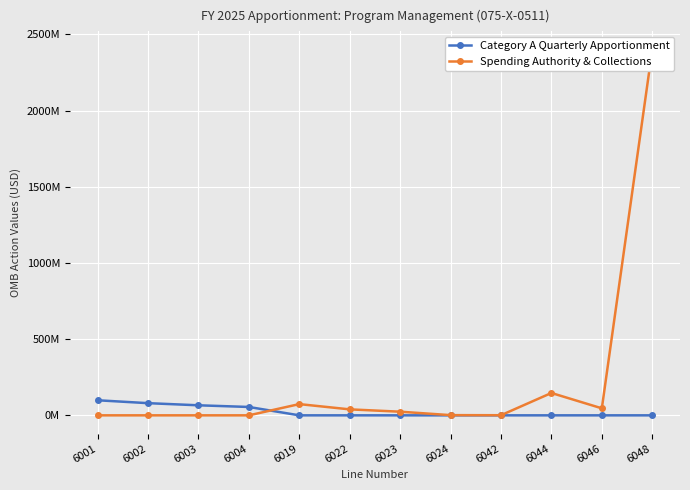

Rank the series by their average value, from highest to lowest.

Spending Authority & Collections, Category A Quarterly Apportionment